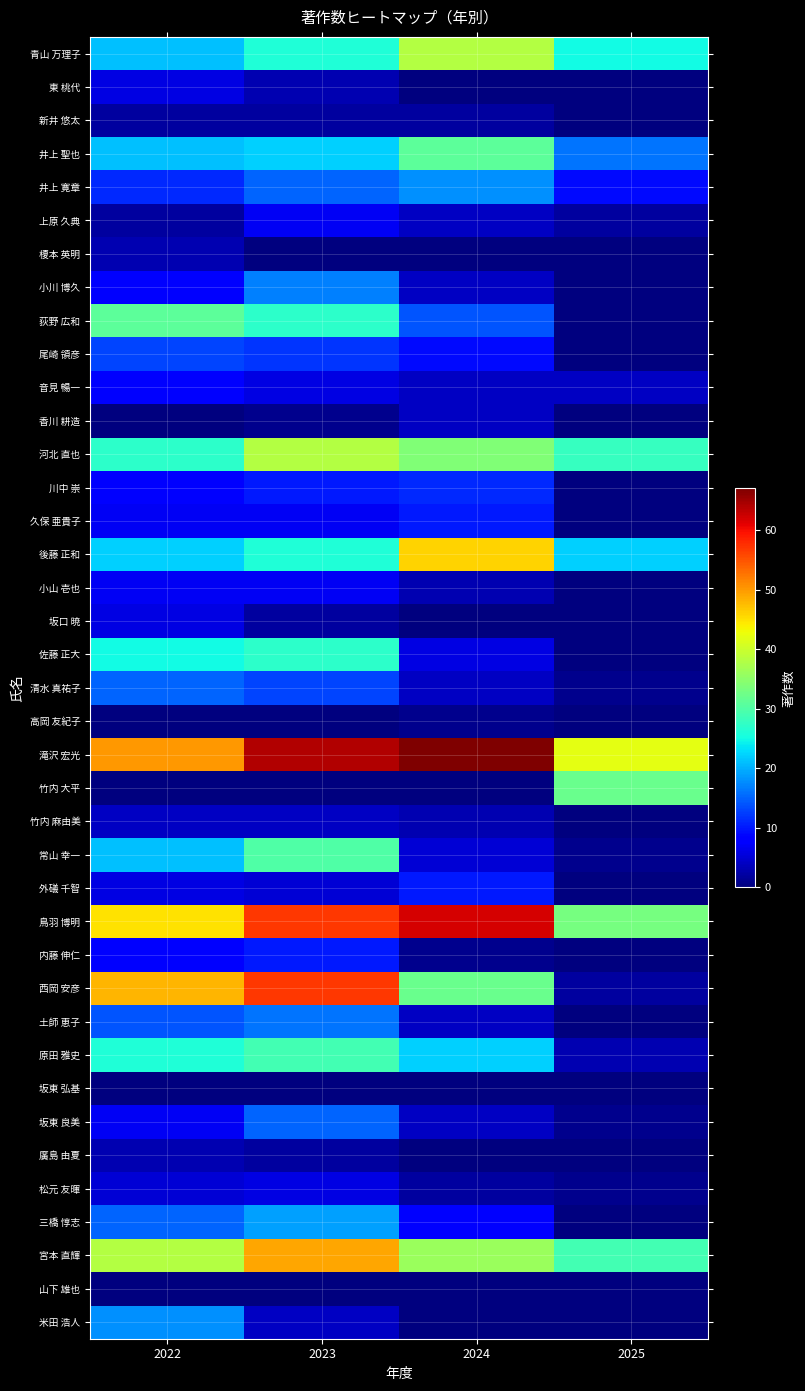

At 2024, list the series in order from largest to smallest.

滝沢 宏光, 鳥羽 博明, 後藤 正和, 青山 万理子, 宮本 直輝, 河北 直也, 西岡 安彦, 井上 聖也, 原田 雅史, 井上 寛章, 荻野 広和, 川中 崇, 久保 亜貴子, 外礒 千智, 尾崎 領彦, 三橋 惇志, 佐藤 正大, 常山 幸一, 上原 久典, 小川 博久, 音見 暢一, 香川 耕造, 清水 真祐子, 土師 恵子, 坂東 良美, 小山 壱也, 竹内 麻由美, 新井 悠太, 松元 友暉, 高岡 友紀子, 内藤 伸仁, 東 桃代, 榎本 英明, 坂口 暁, 竹内 大平, 坂東 弘基, 廣島 由夏, 山下 雄也, 米田 浩人